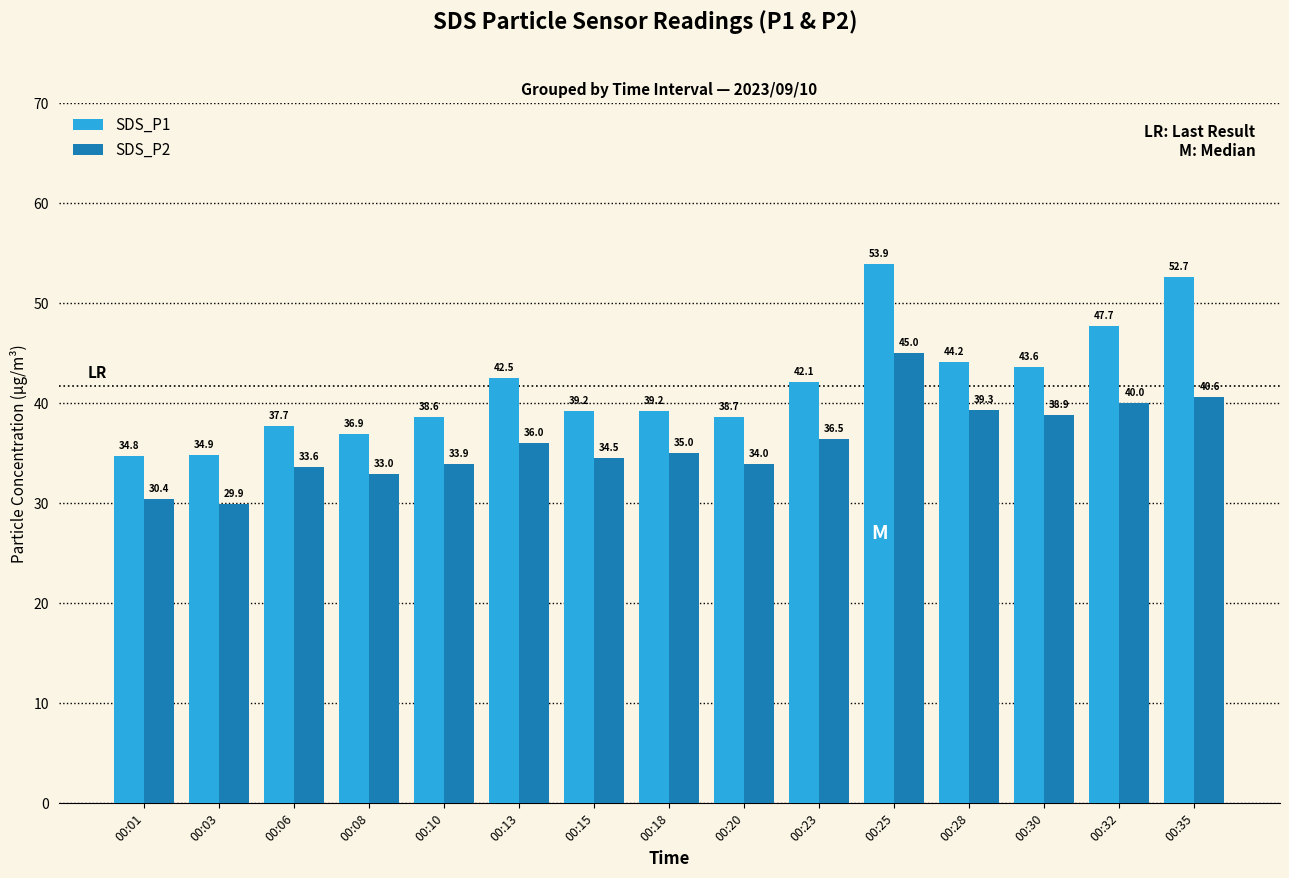

Rank the series by their maximum value, from lowest to highest.

SDS_P2, SDS_P1